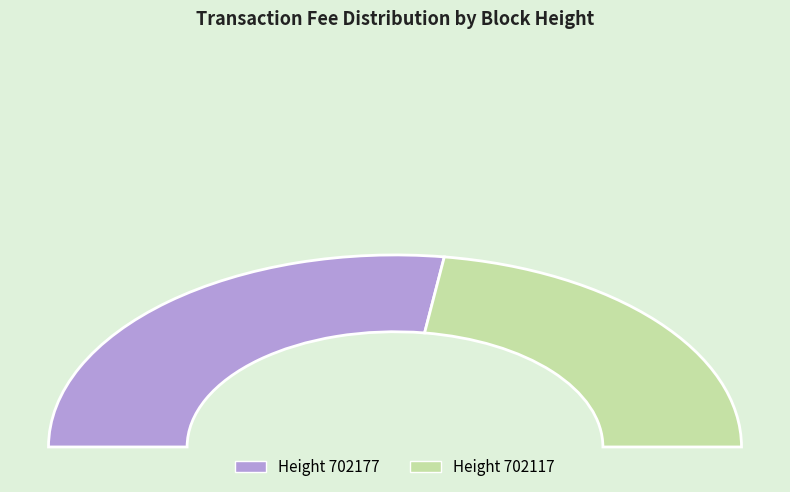

Do 702117 and 702177 together represent more than half of the pie?

Yes